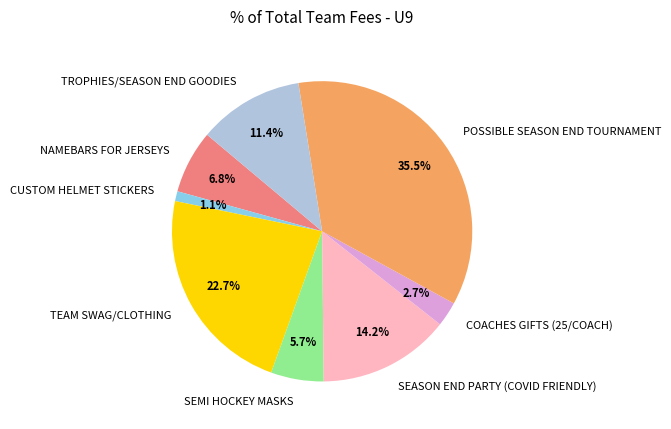

Count the number of slices in the pie.

8